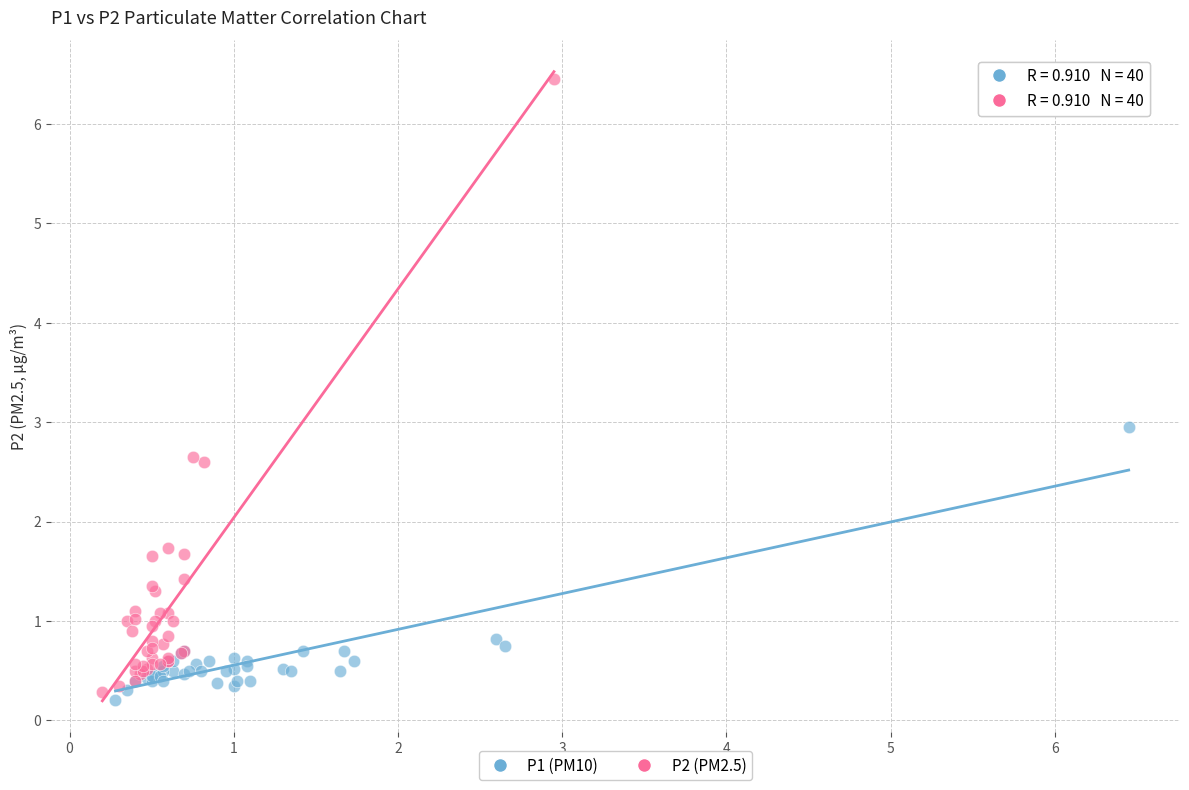

Which series contains the lowest Y value?

P1 (PM10)